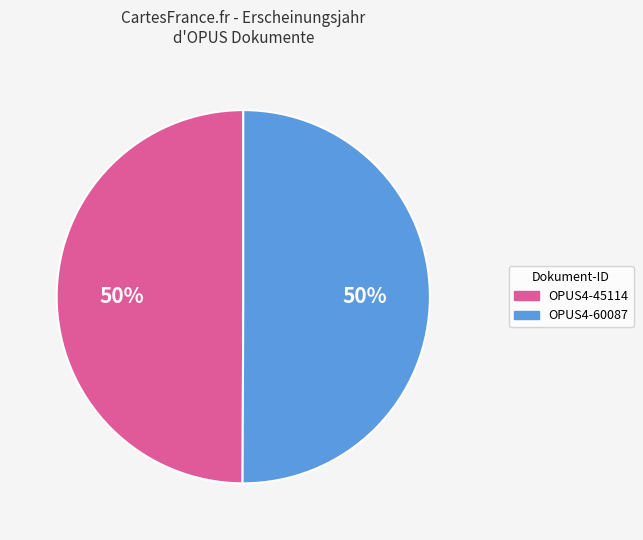

What percentage is the OPUS4-45114 slice, to the nearest percent?

50%